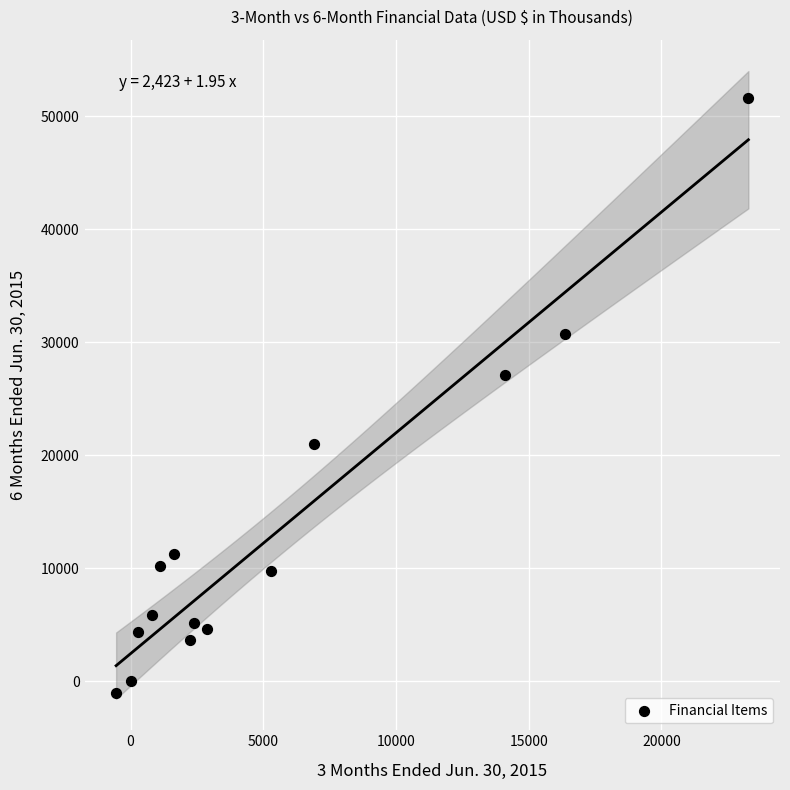

What Y value in the scatter plot is closest to 25299?

27051